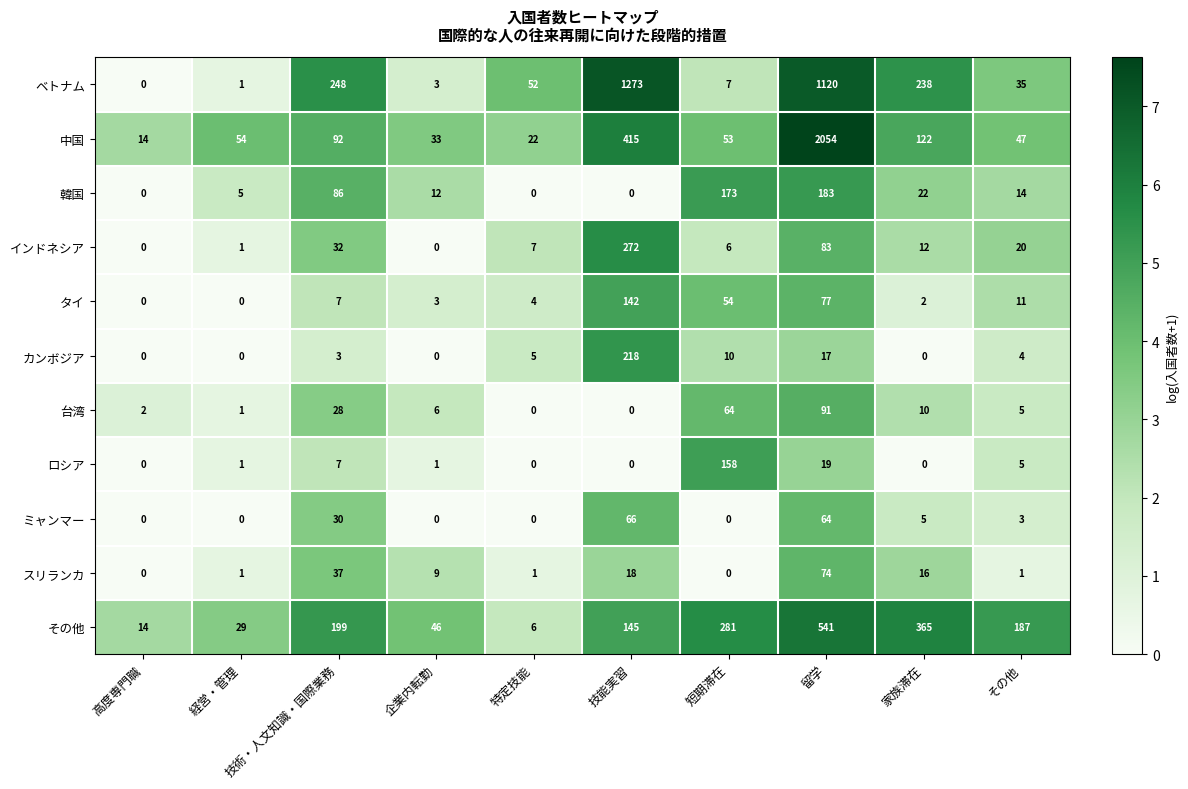

Count the number of categories in the chart.

10